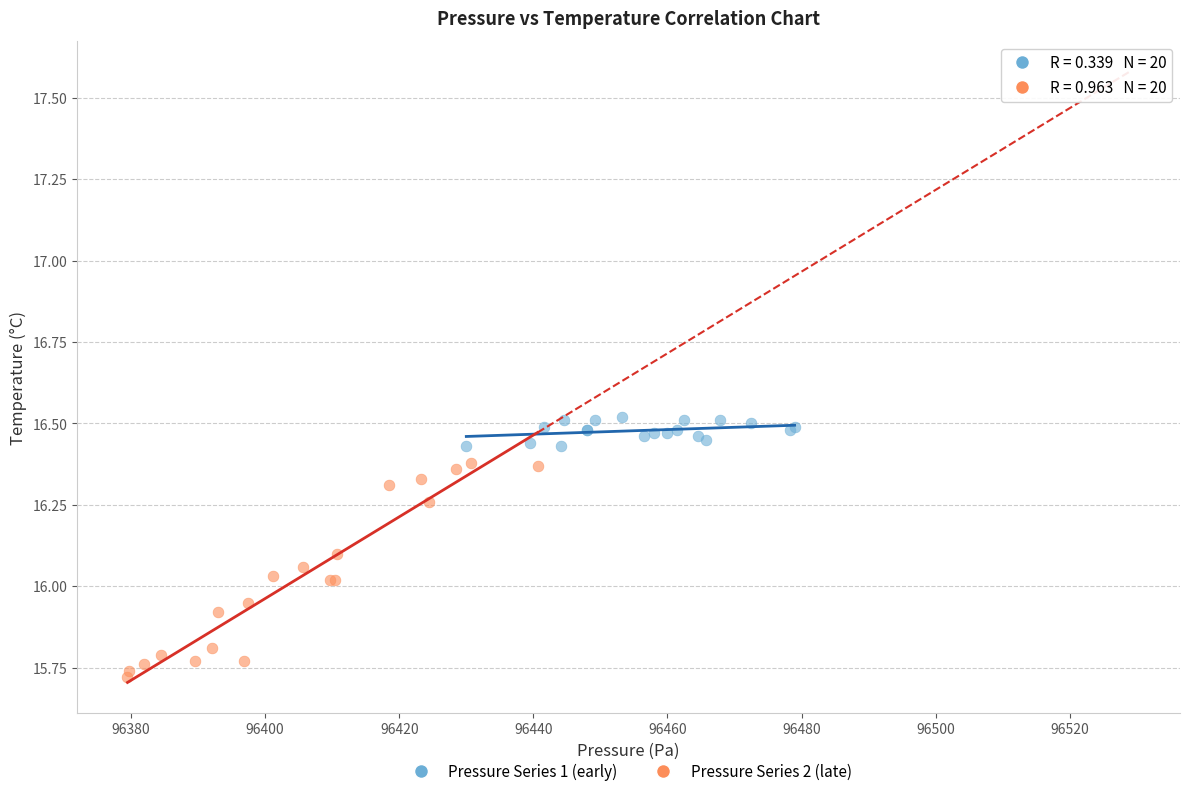

Which series contains the highest Y value?

Pressure Series 1 (early)